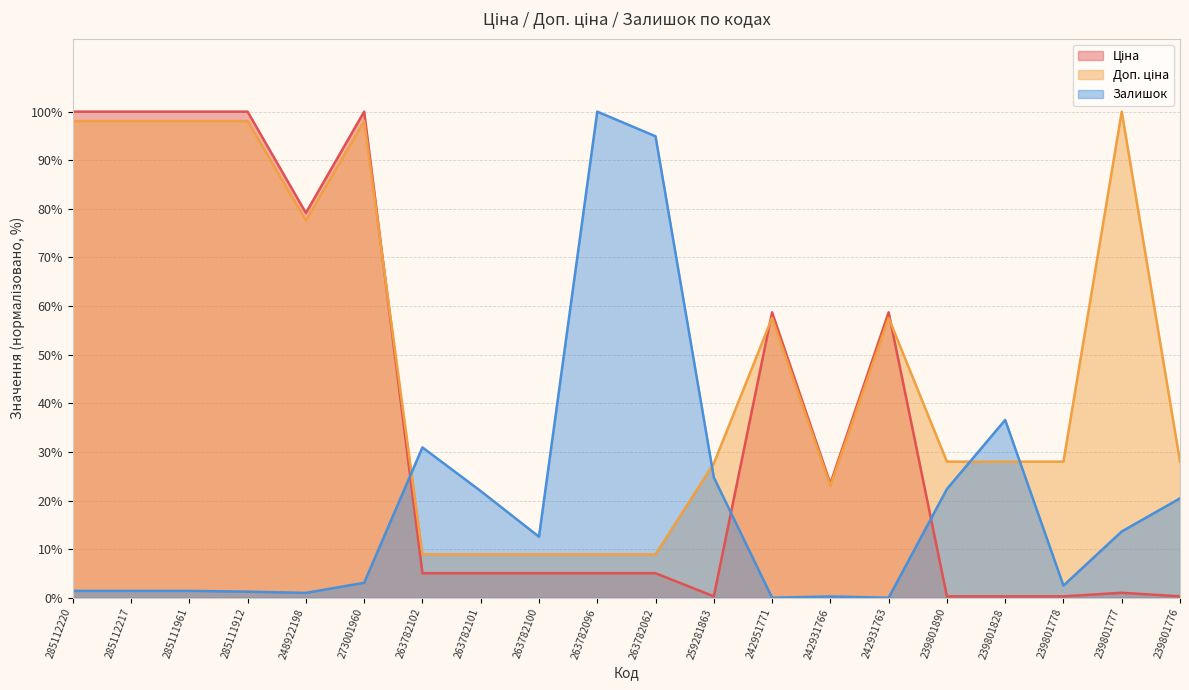

Is it true that Ціна equals 60.4 at 285111912?

False